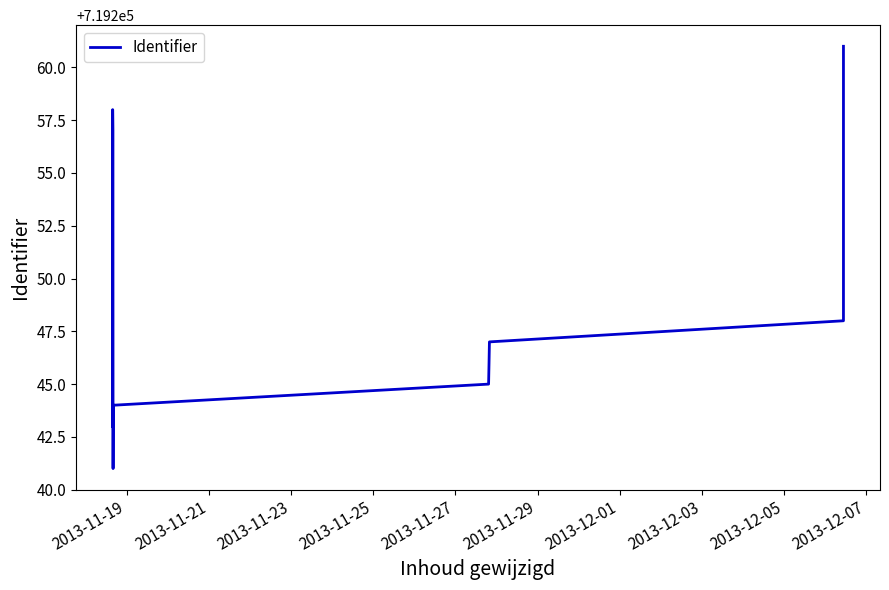

What is the label of the 10th point from the left?

2013-12-07